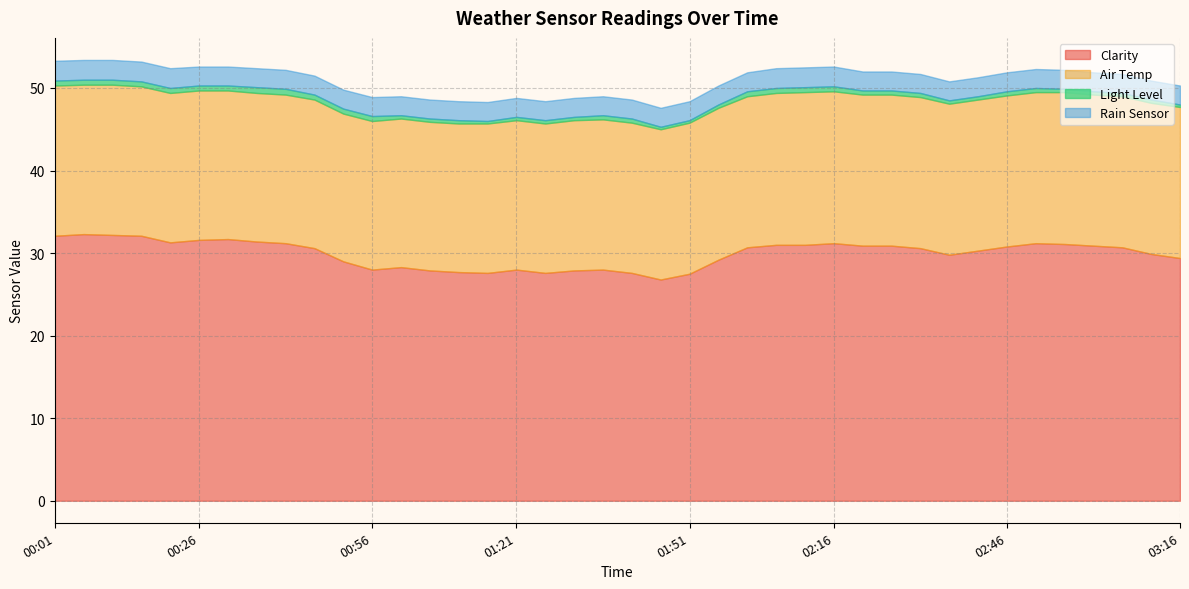

What position from the left is 00:56?

12